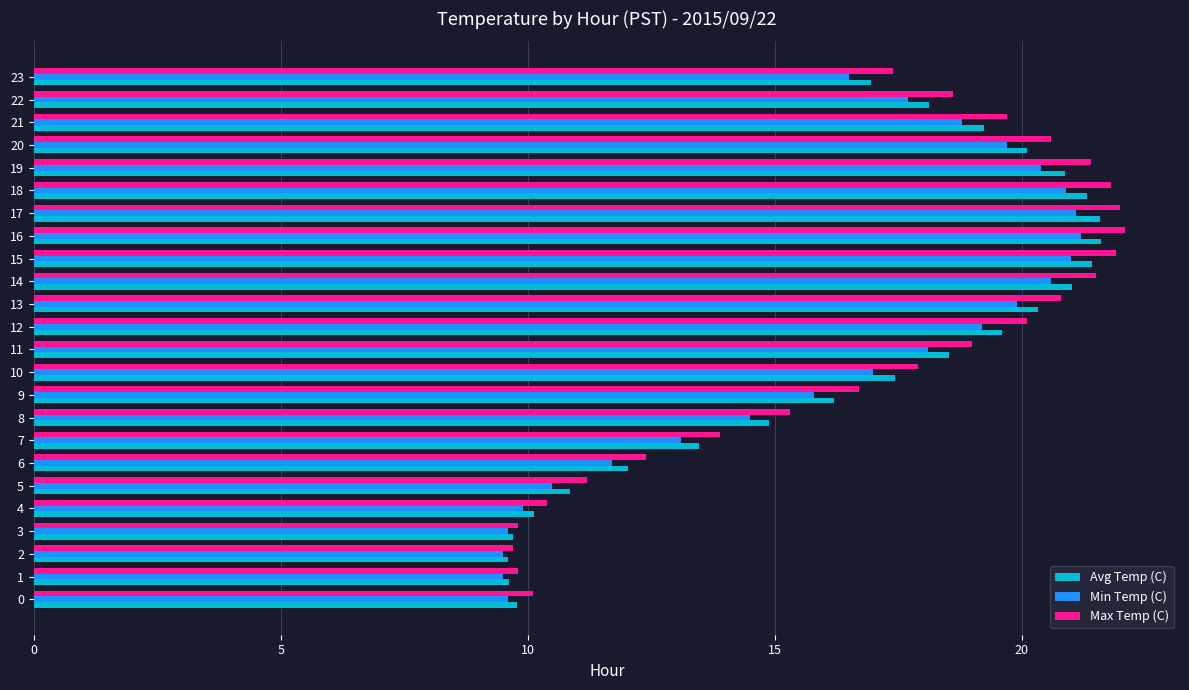

What is the difference between the maximum and minimum values in the Min Temp (C) series?

11.7